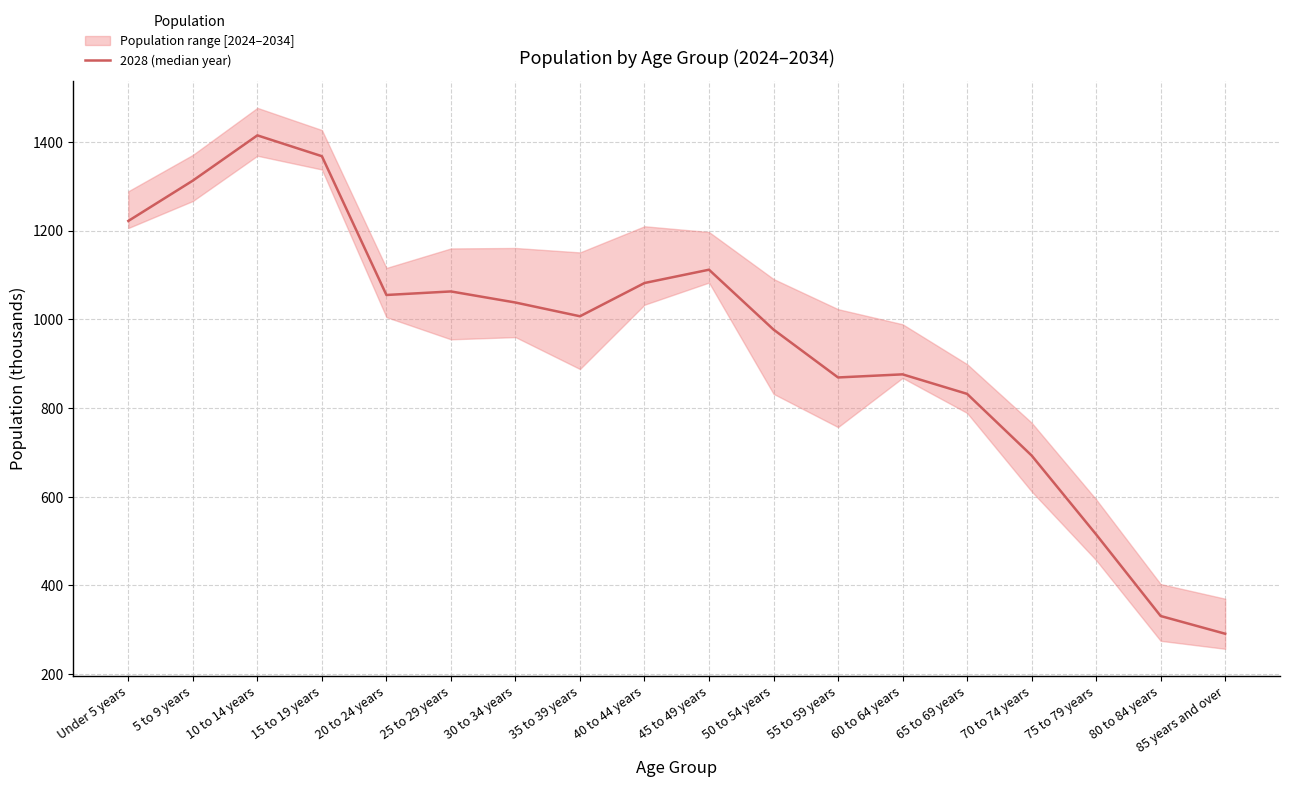

Where is the data nearest to the value 853?

55 to 59 years